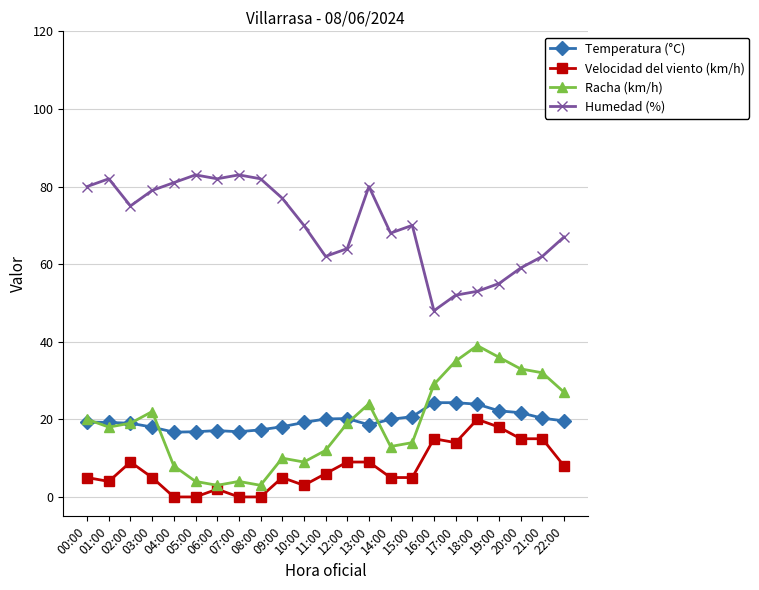

True or false: Temperatura (°C) and Humedad (%) cross at least once.

False